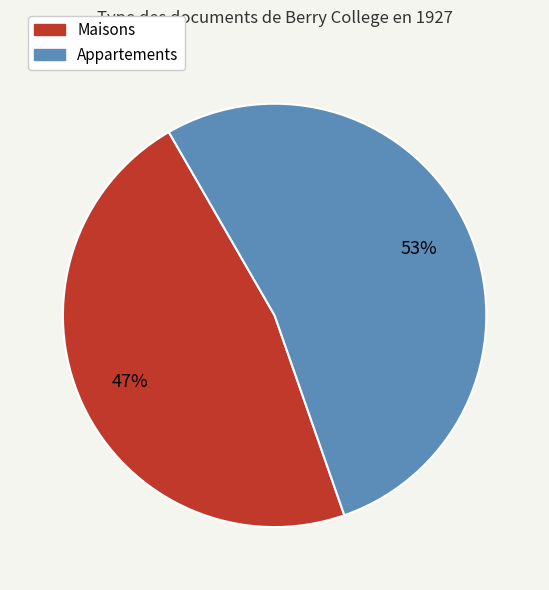

To the nearest percent, what is the difference between the largest and smallest slice percentages?

6%